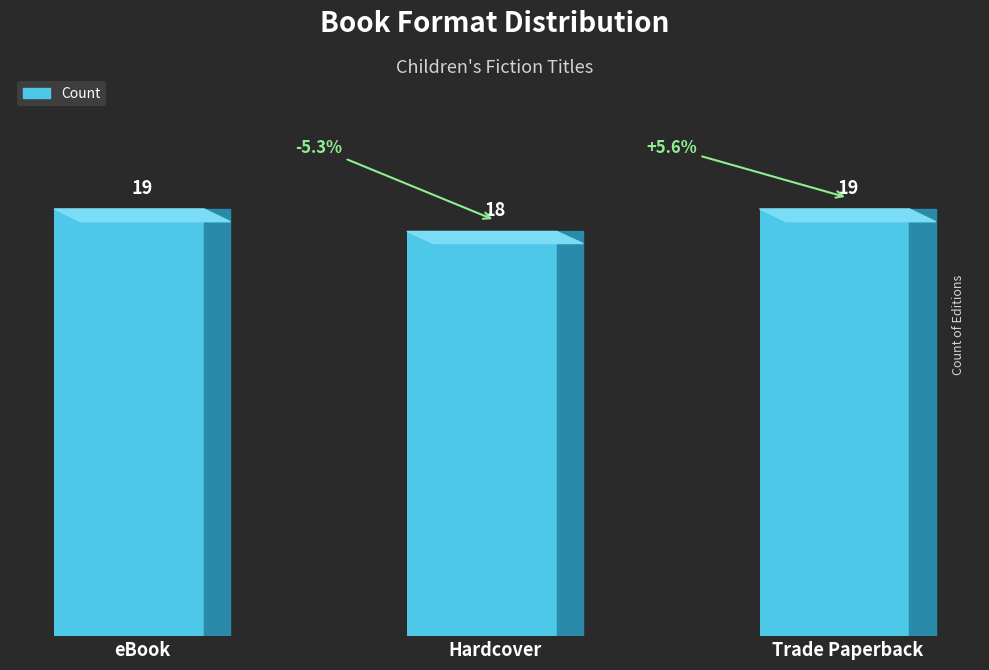

True or false: the data shows 19 at eBook.

True